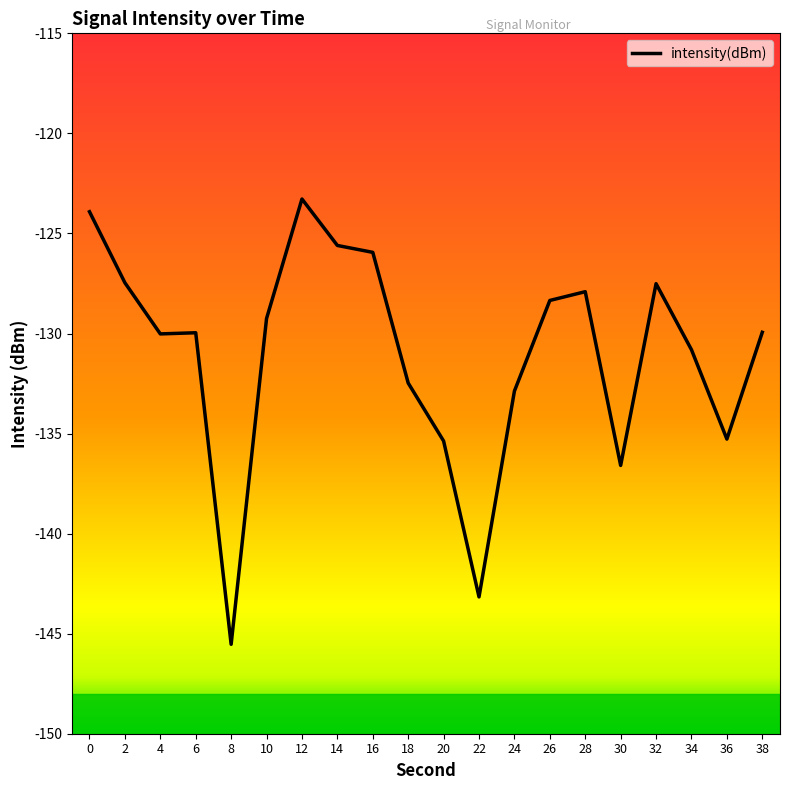

What is the maximum value shown in the chart?

-123.3